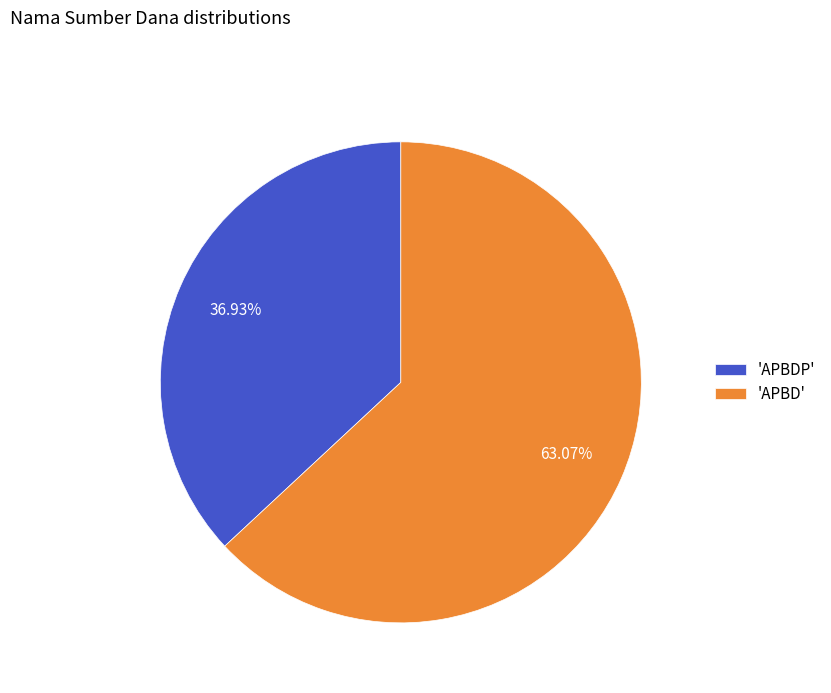

Rank the categories by value from lowest to highest.

'APBDP', 'APBD'